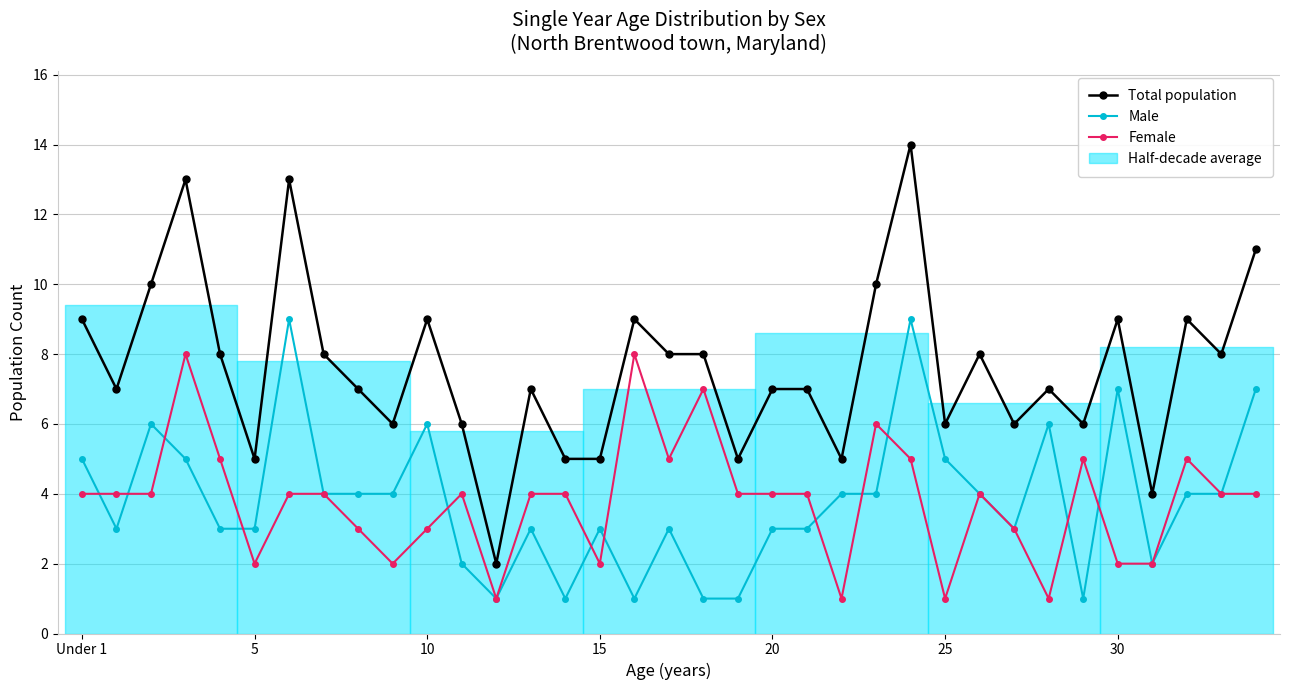

What is the approximate value of Male at 31?

2